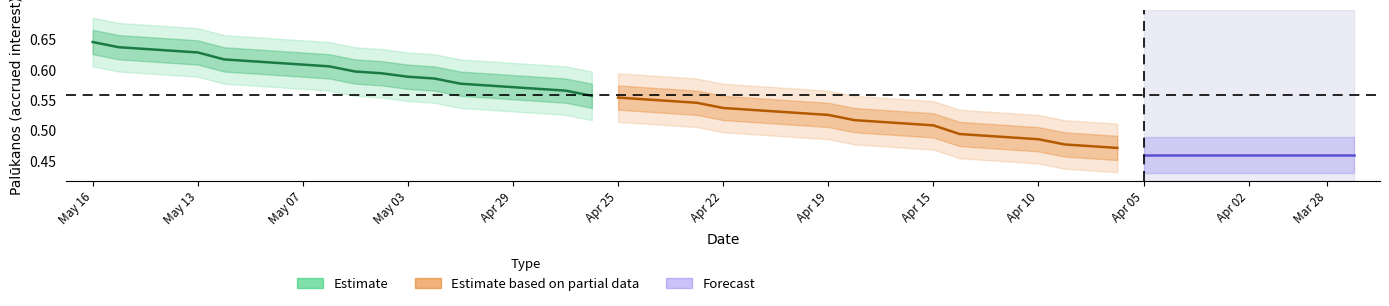

True or false: Estimate based on partial data and Estimate intersect in this chart.

False